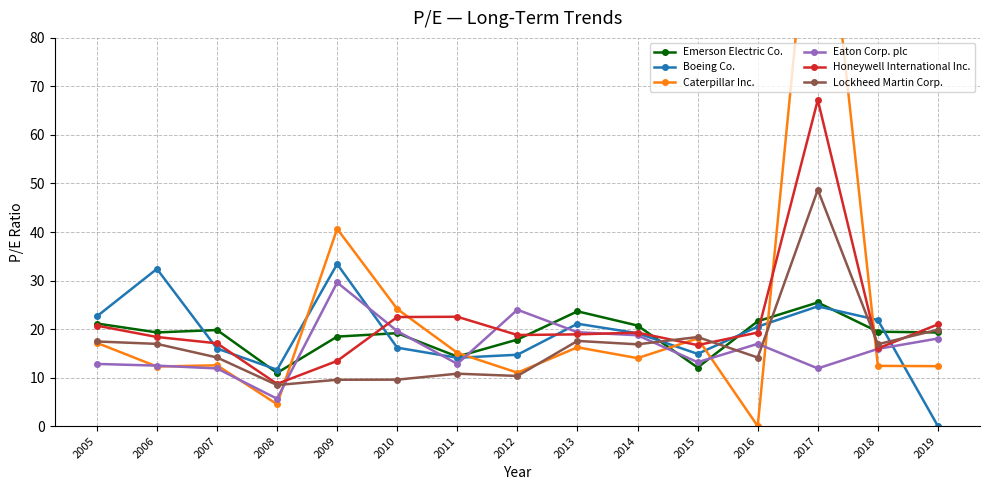

Does the chart display data point markers on the line(s)?

Yes